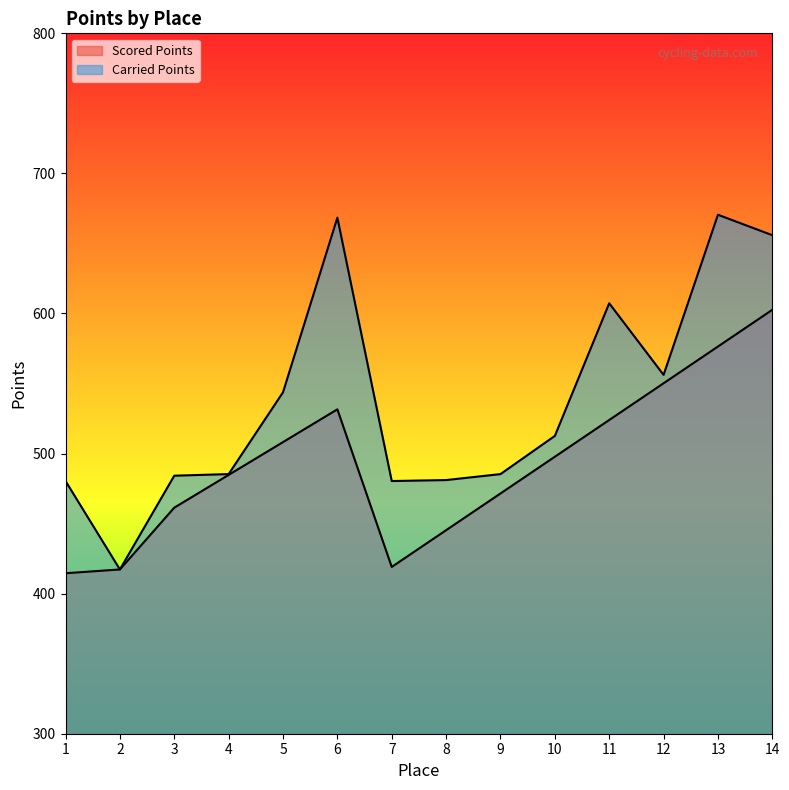

True or false: Carried Points and Scored Points intersect in this chart.

False